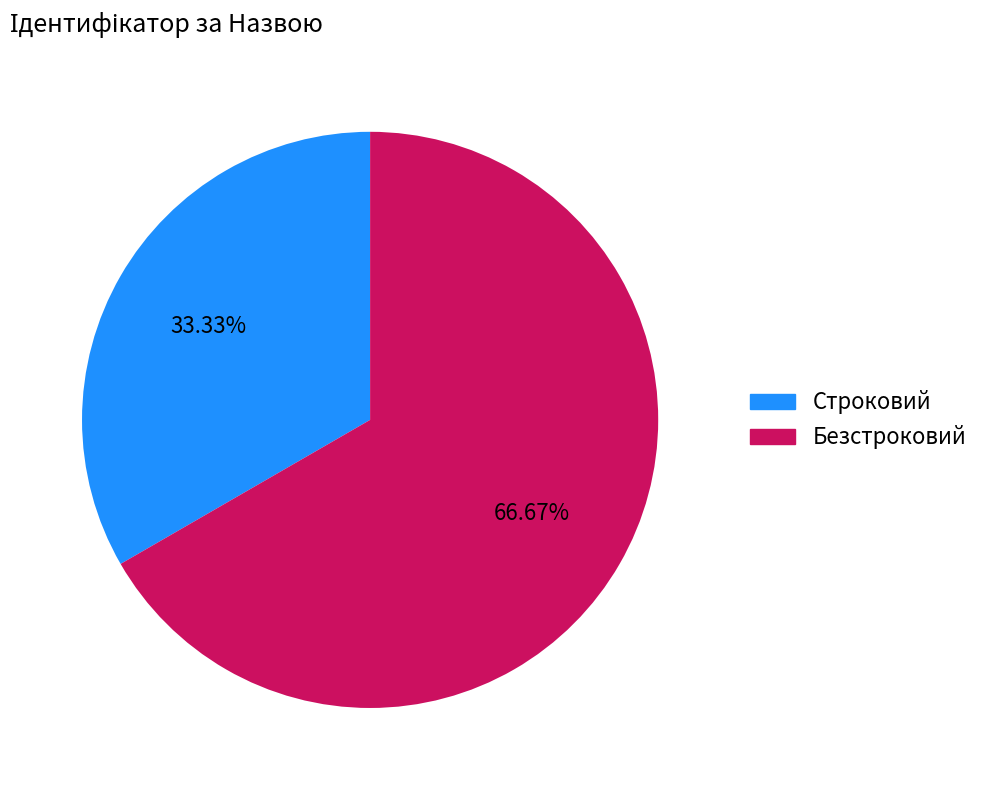

True or false: Безстроковий accounts for 67% of the total.

True